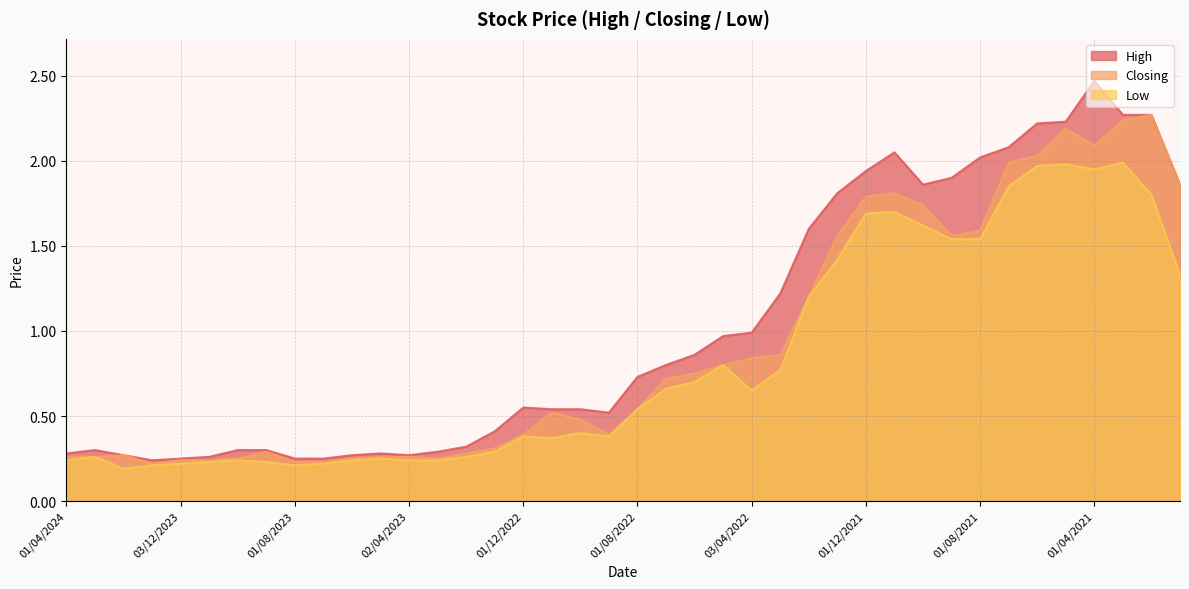

Where is Low nearest to the value 1?

08/05/2022